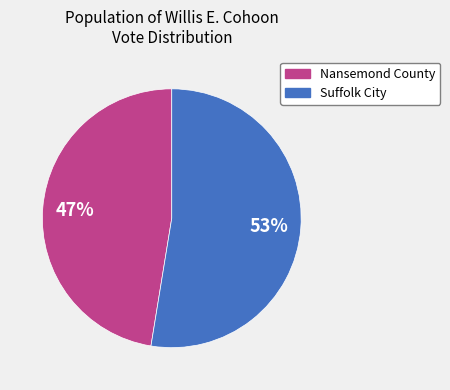

Is the sum of Suffolk City and Nansemond County greater than half?

Yes